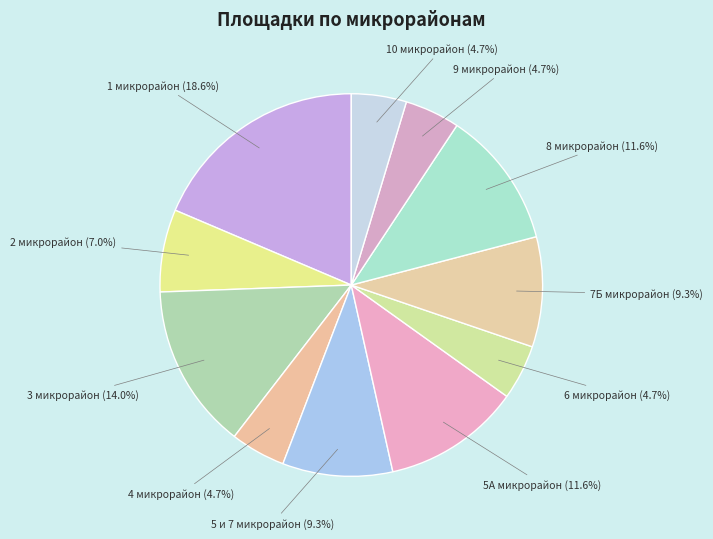

How many segments does this pie chart have?

11